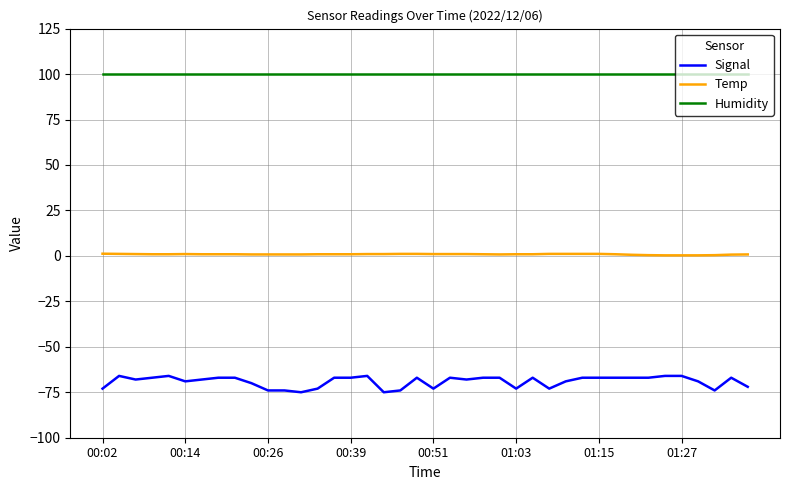

Rank the series by their maximum value, from highest to lowest.

Humidity, Temp, Signal